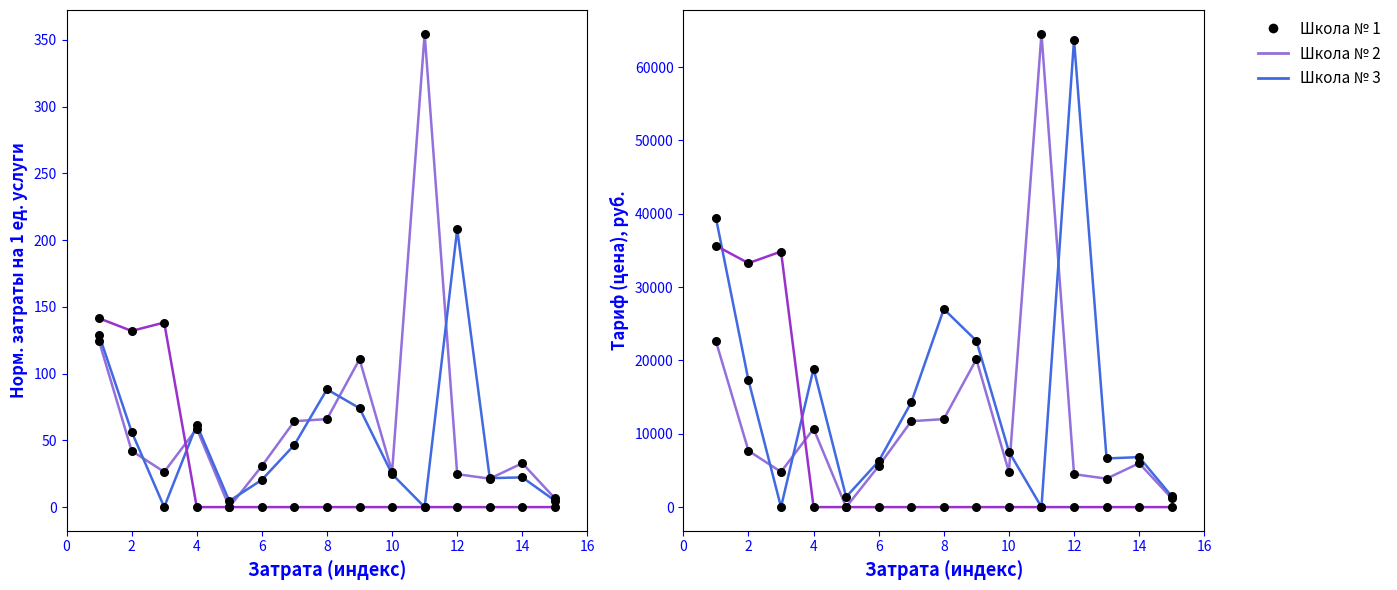

Is the value of Школа № 1 at 14 greater than the value of Школа № 3 (dot) at 14?

Yes